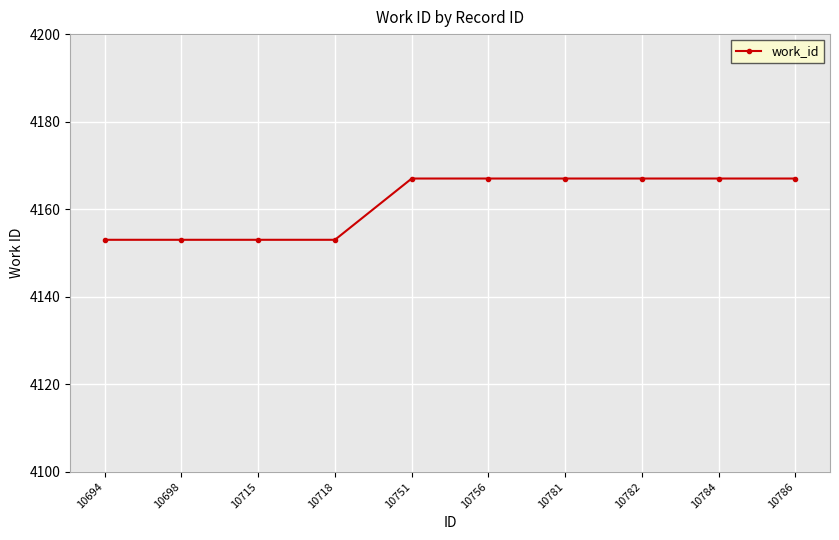

What is the smallest value displayed?

4153